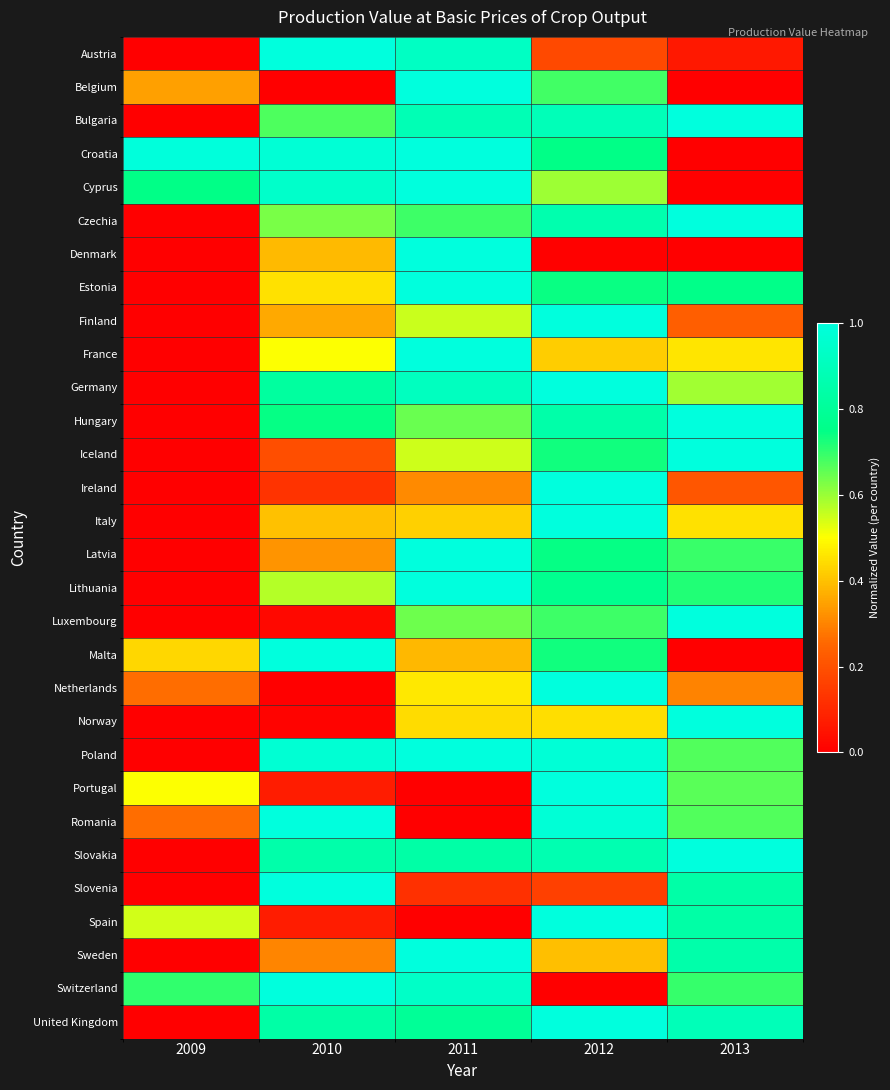

At which category is the sum across all series the highest?

2012